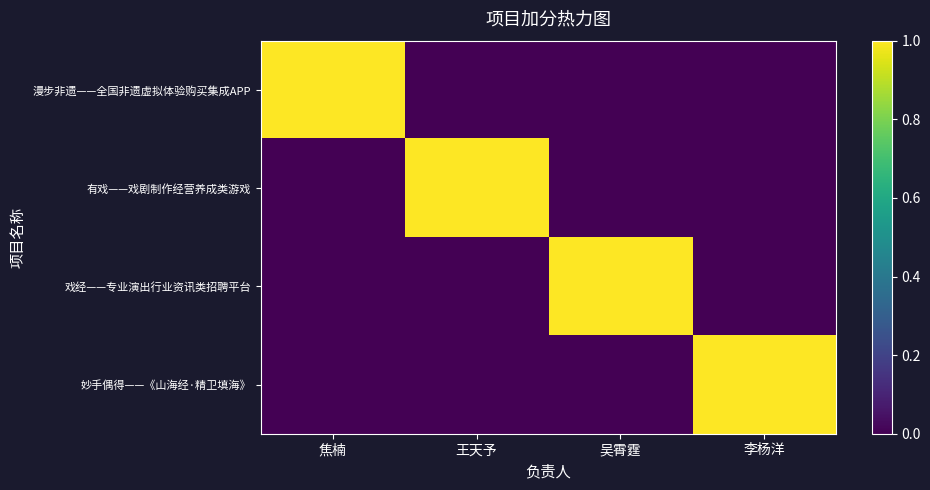

Between 王天予 and 吴霄霆, which series saw the biggest shift?

有戏——戏剧制作经营养成类游戏